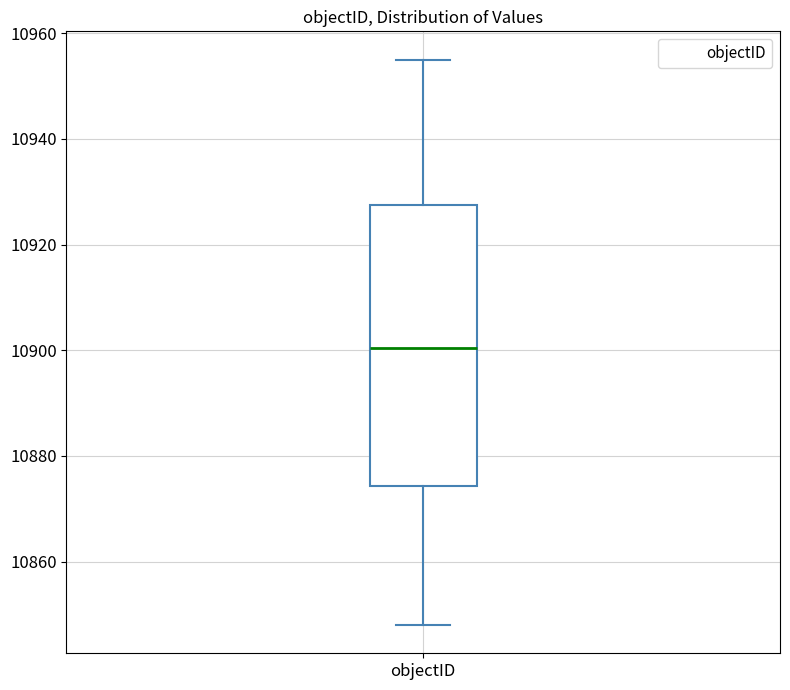

Where is the upper edge of the box for objectID on the y-axis? The values are not printed on the chart, so give them approximately, as read against the axis.

10928